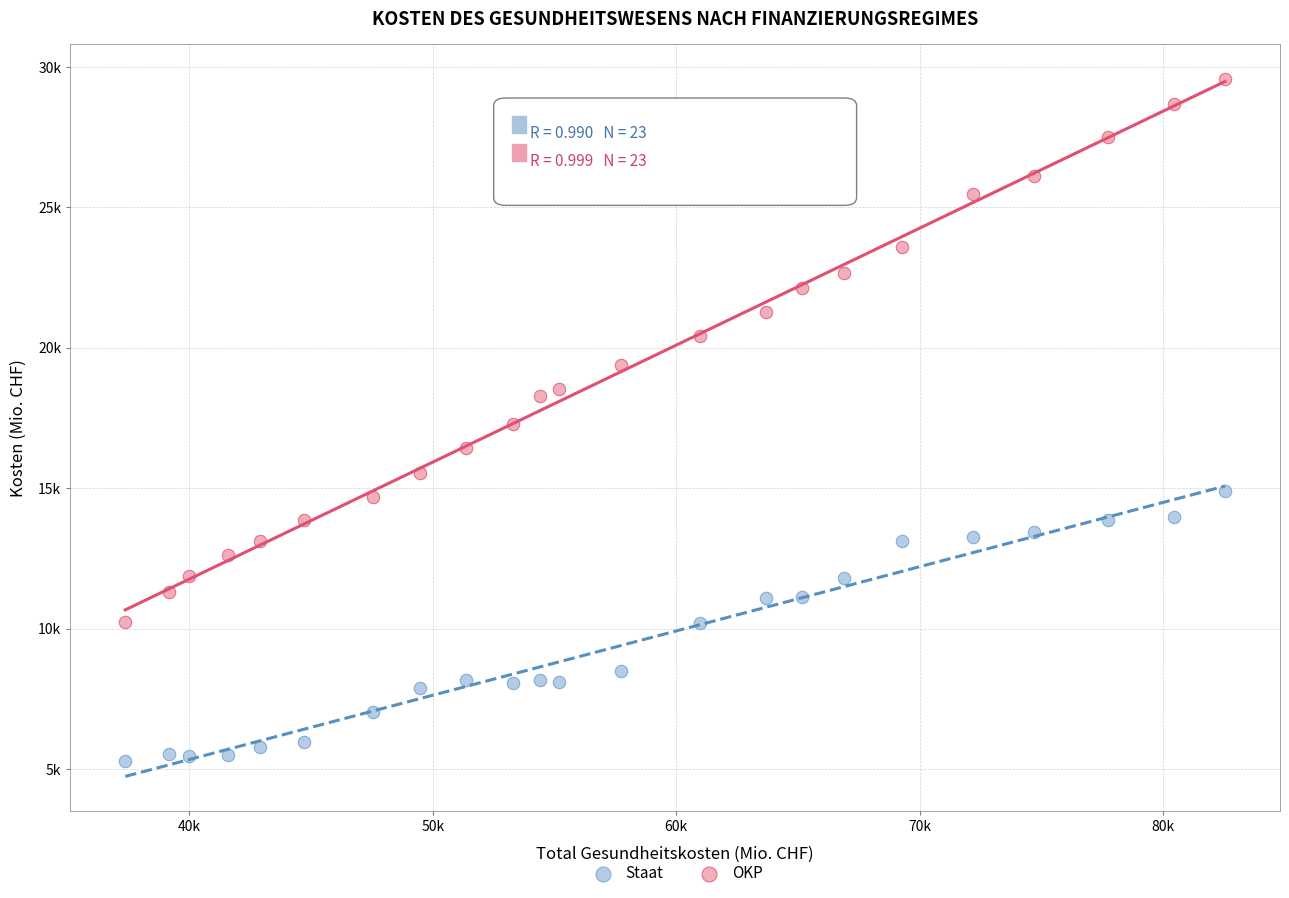

Which series reaches the maximum Y coordinate?

OKP